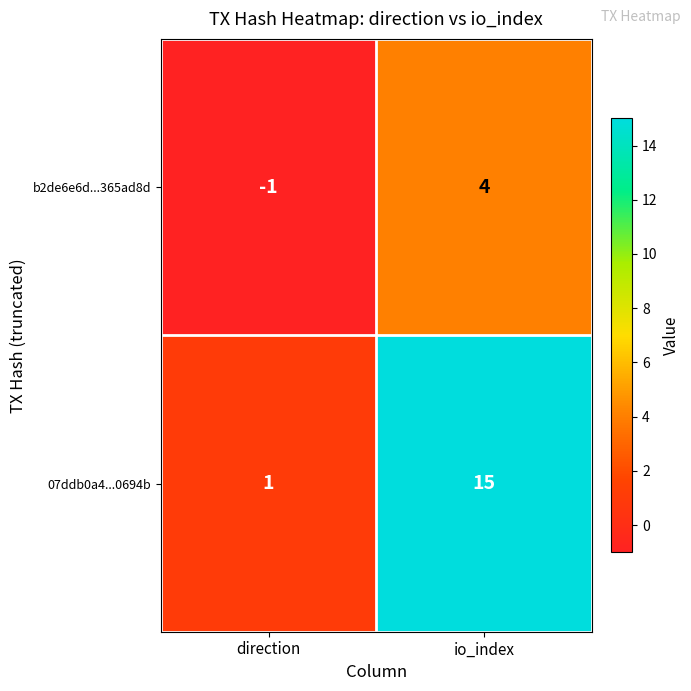

What is the difference between the maximum and minimum values in the b2de6e6d...365ad8d series?

5